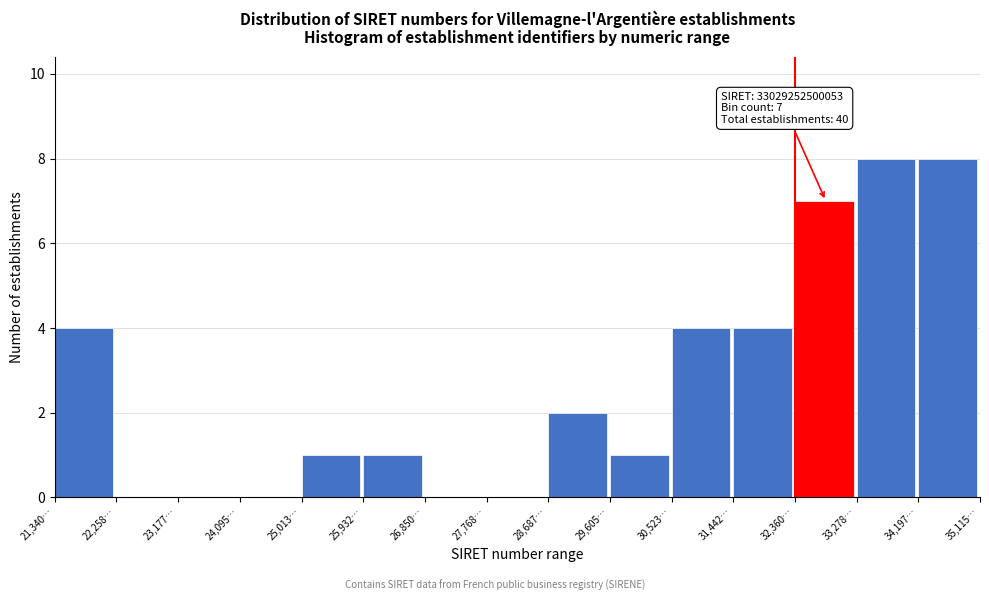

Reading left to right, extract all data points from this chart.

21,340…=4	22,258…=0	23,177…=0	24,095…=0	25,013…=1	25,932…=1	26,850…=0	27,768…=0	28,687…=2	29,605…=1	30,523…=4	31,442…=4	32,360…=7	33,278…=8	34,197…=8